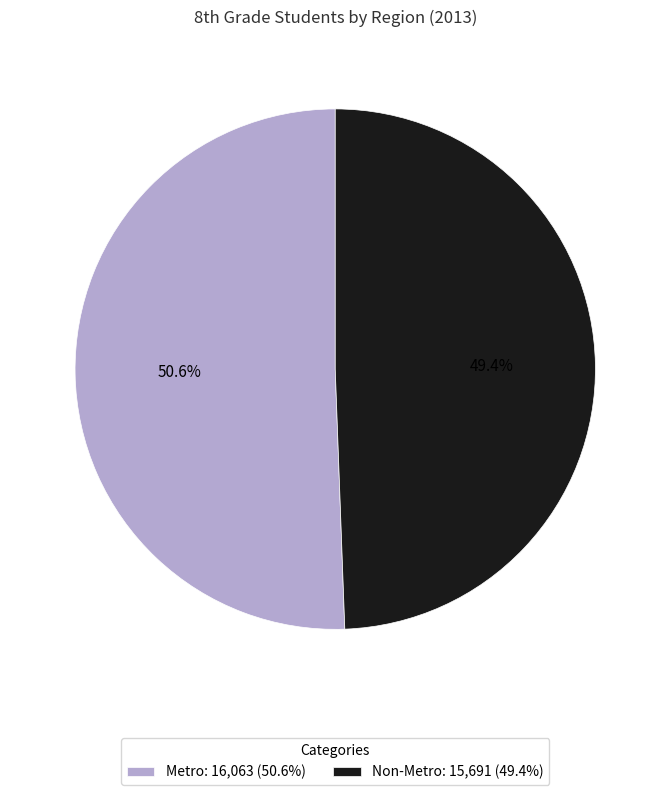

To the nearest percent, what portion does Non-Metro represent?

49%